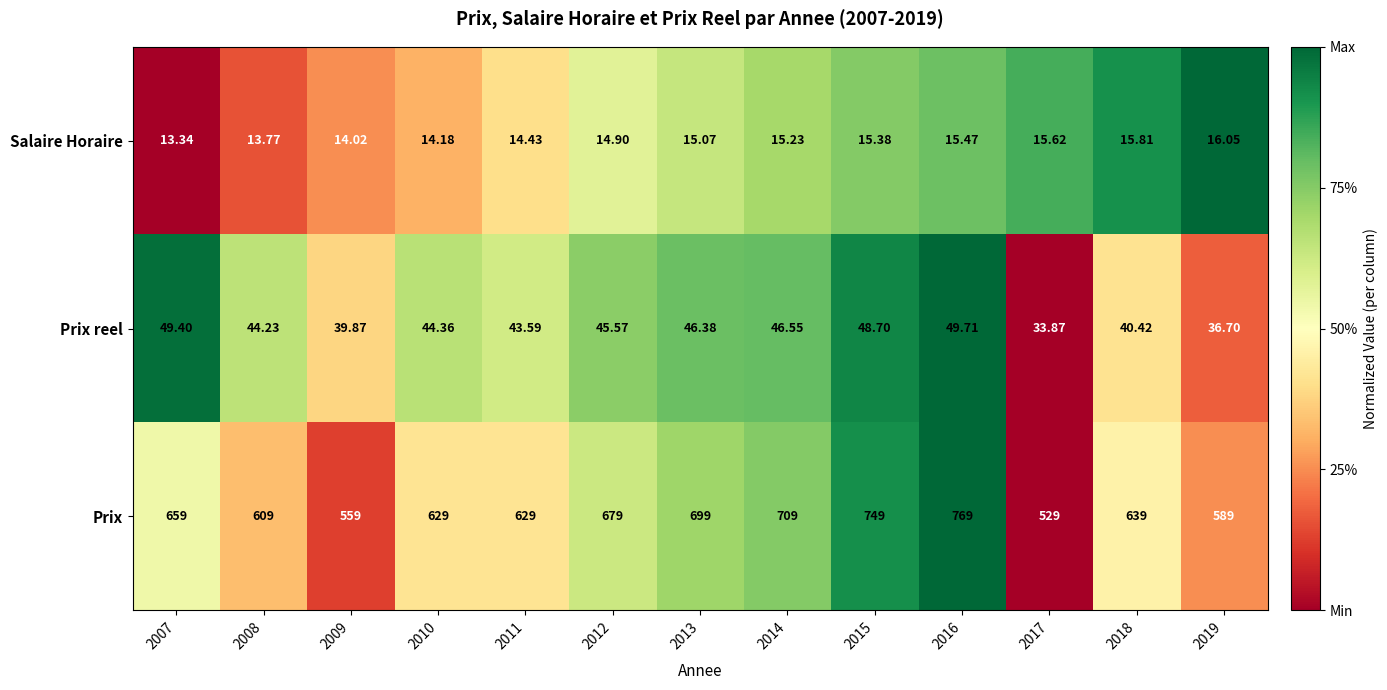

How many values in the Prix series are below 639?

6